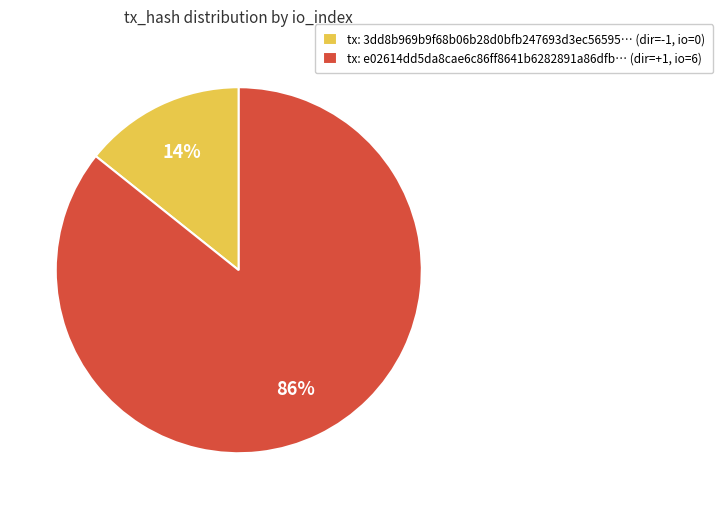

Count the number of slices in the pie.

2